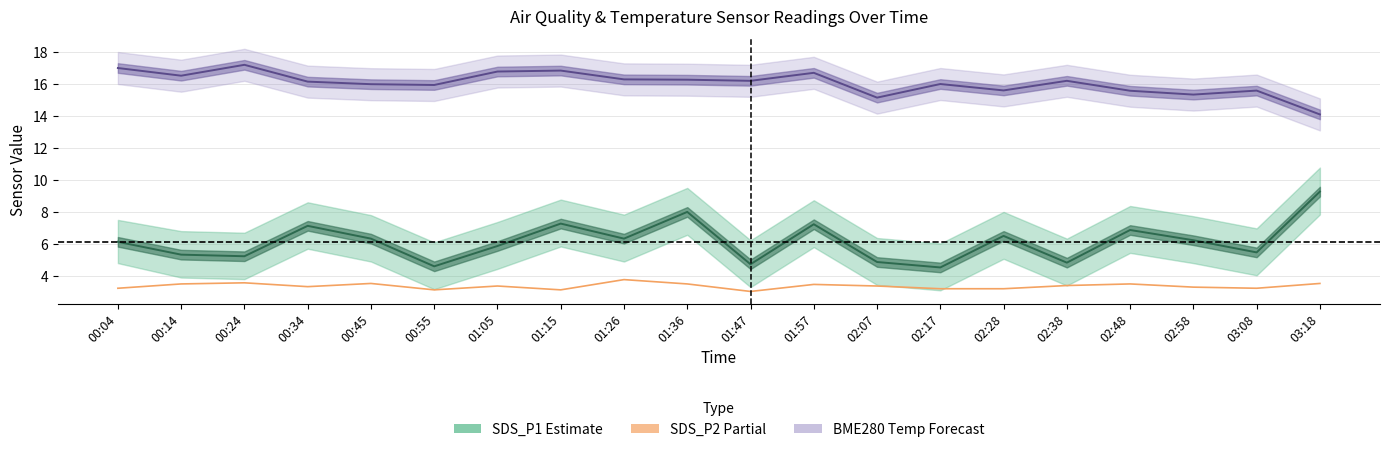

Reading right to left, what are all the values shown in this chart?

SDS_P1 (Estimate): 03:18=9.3	03:08=5.5	02:58=6.2	02:48=6.9	02:38=4.8	02:28=6.5	02:17=4.5	02:07=4.9	01:57=7.2	01:47=4.7	01:36=8.0	01:26=6.3	01:15=7.3	01:05=5.9	00:55=4.6	00:45=6.3	00:34=7.1	00:24=5.2	00:14=5.3	00:04=6.1
BME280 Temperature (Forecast): 03:18=14.1	03:08=15.6	02:58=15.3	02:48=15.6	02:38=16.2	02:28=15.6	02:17=16.0	02:07=15.1	01:57=16.7	01:47=16.2	01:36=16.3	01:26=16.3	01:15=16.8	01:05=16.8	00:55=15.9	00:45=16.0	00:34=16.1	00:24=17.2	00:14=16.5	00:04=17.0
SDS_P2 (Partial): 03:18=3.5	03:08=3.2	02:58=3.3	02:48=3.5	02:38=3.4	02:28=3.2	02:17=3.2	02:07=3.4	01:57=3.5	01:47=3.0	01:36=3.5	01:26=3.8	01:15=3.1	01:05=3.4	00:55=3.1	00:45=3.5	00:34=3.3	00:24=3.6	00:14=3.5	00:04=3.2